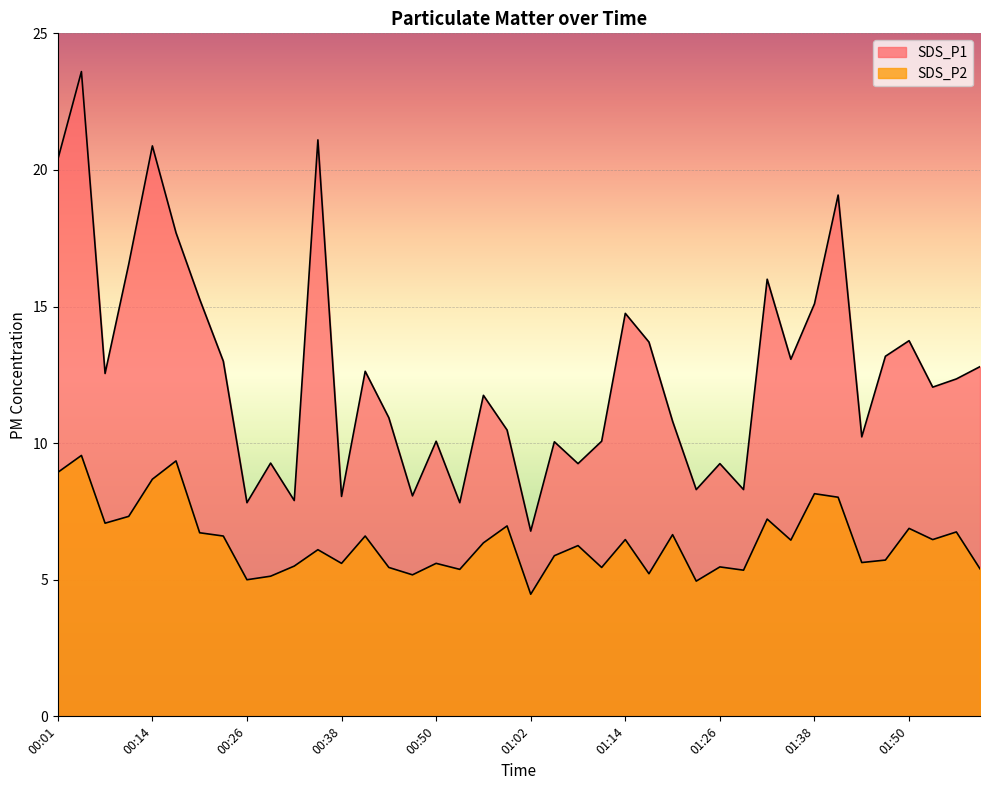

Is it true that SDS_P1 equals 8.3 at 01:29?

True